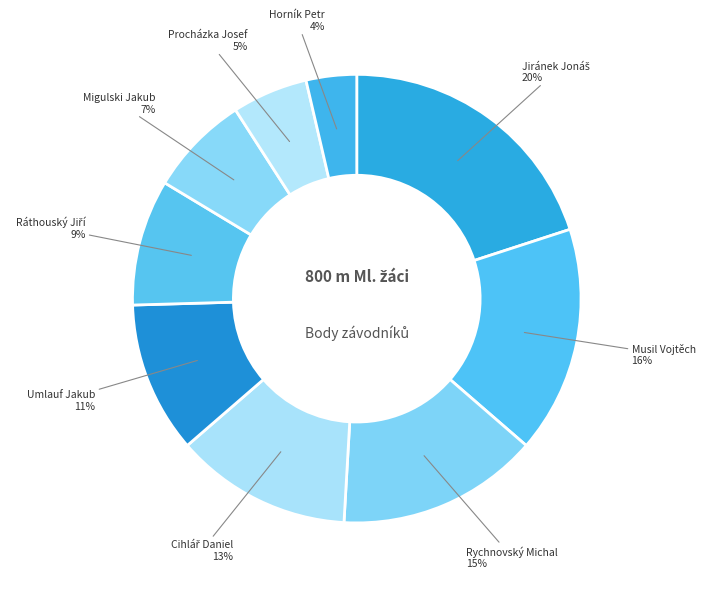

What percentage is the Horník Petr slice, to the nearest percent?

4%